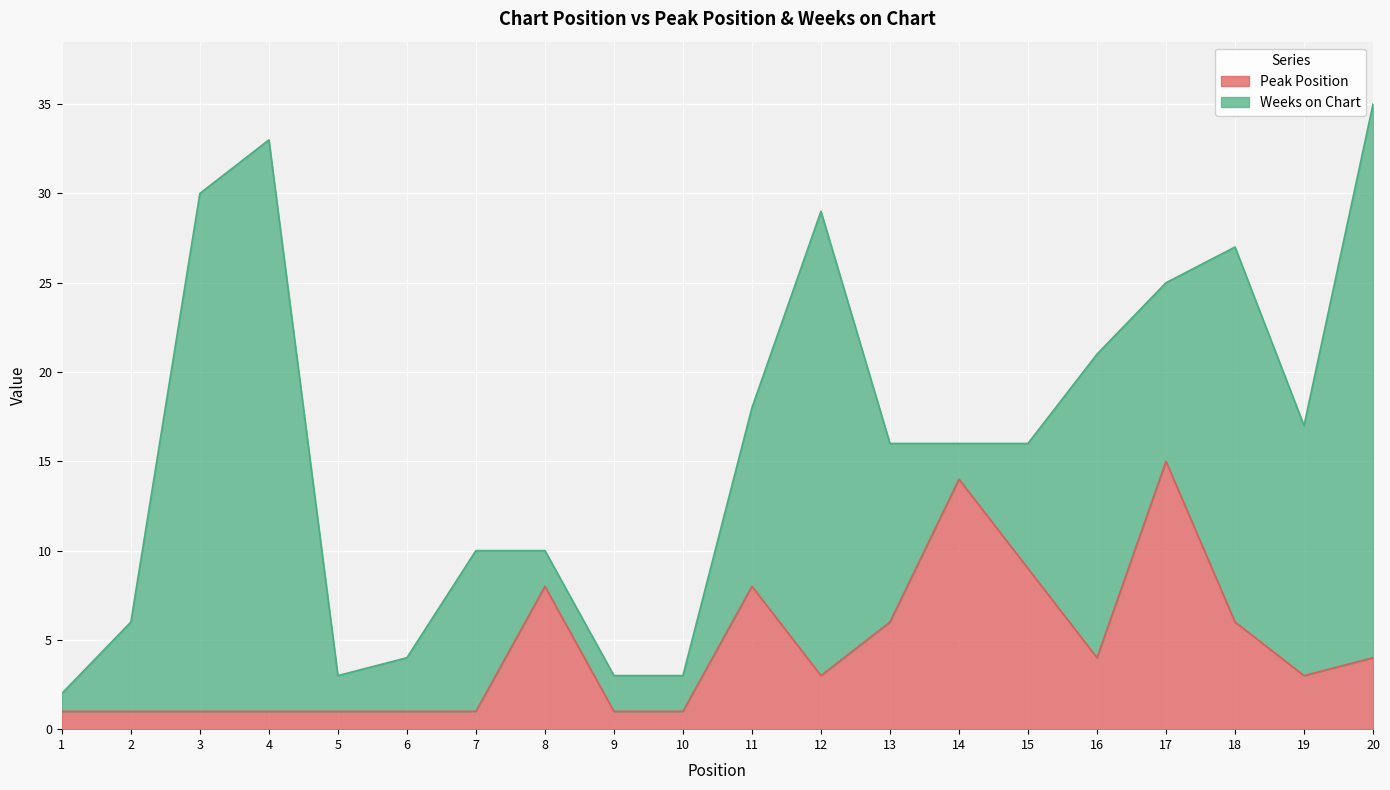

What is the difference between the second highest and minimum values?

13